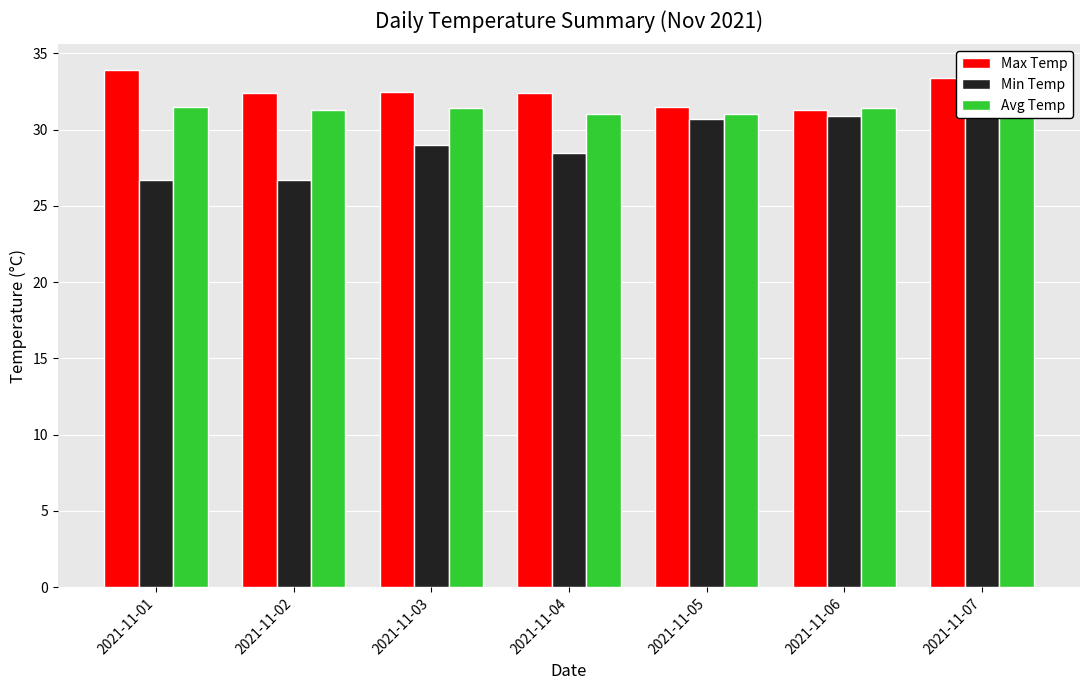

What is the sum of the Max Temp values at 2021-11-02 and 2021-11-05?

63.9